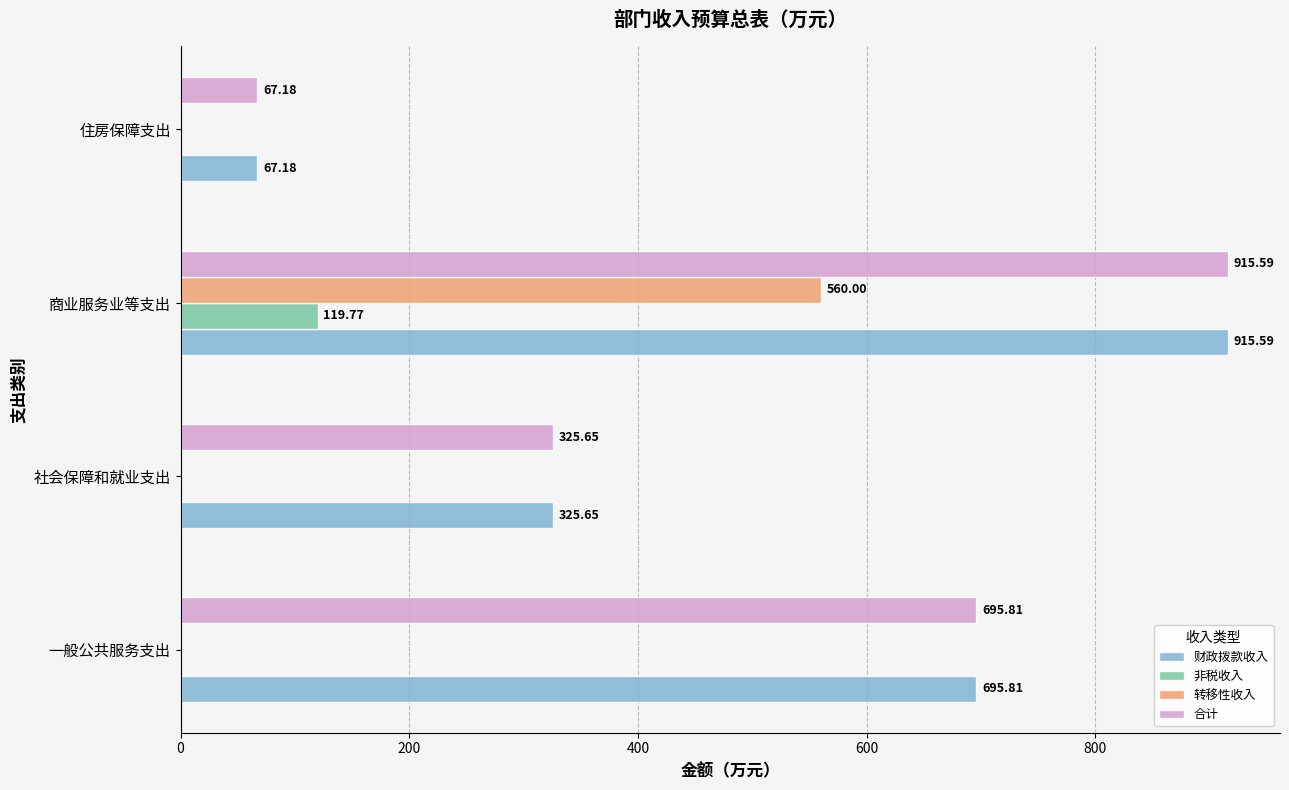

What is the sum of all 财政拨款收入 values?

2004.2